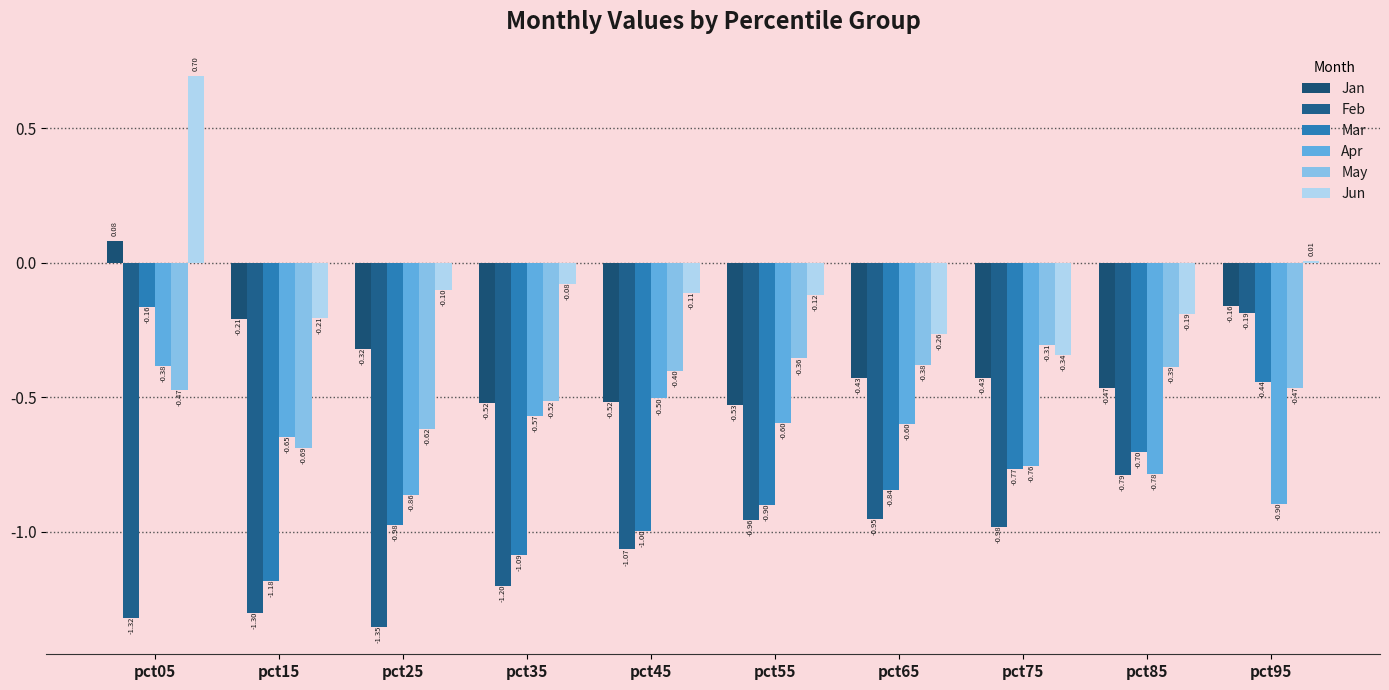

What is the difference between the Mar values at pct65 and pct25?

0.1